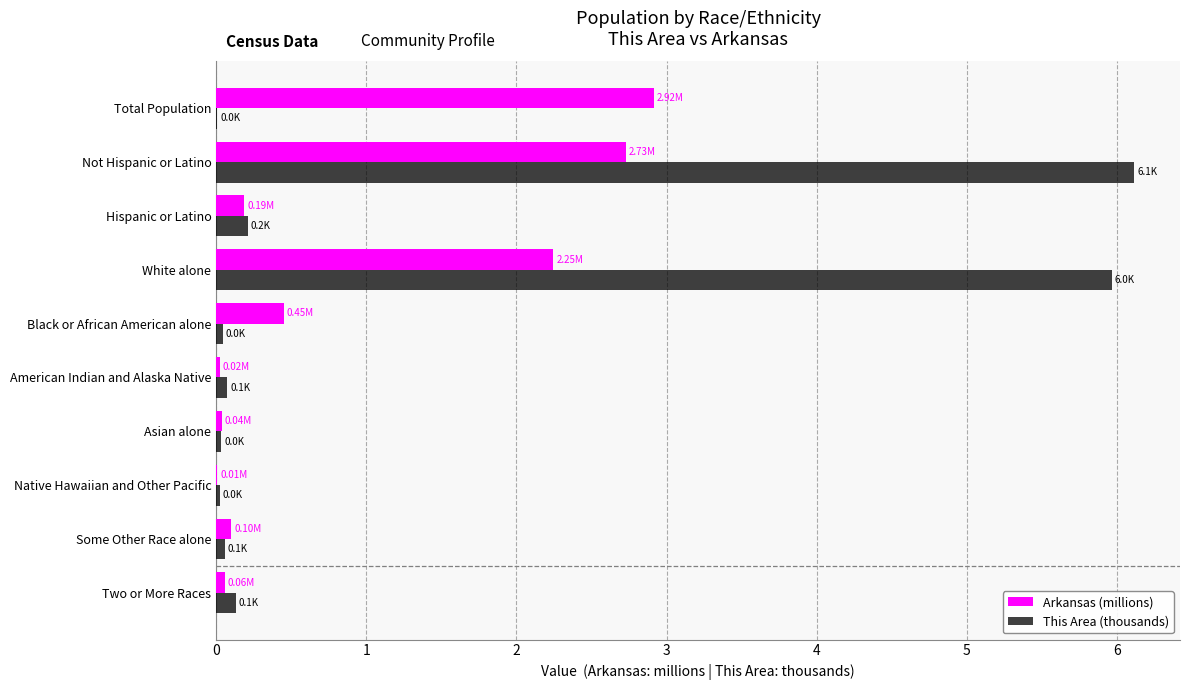

Which series changed the most between Total Population and Some Other Race alone?

Arkansas (millions)